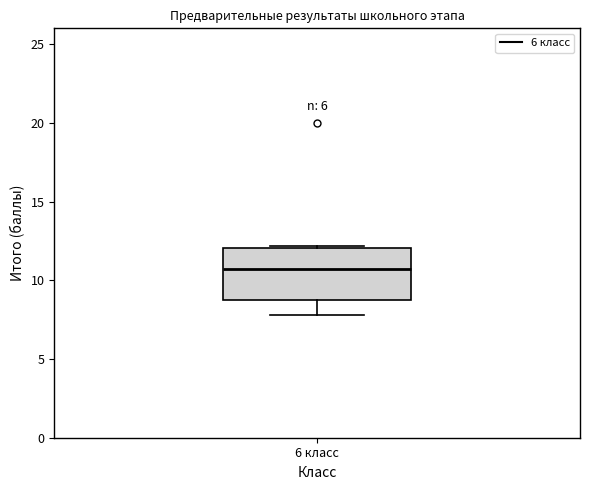

Transcribe this box plot: give where the median line is, the range the box spans, and where the two whiskers end, as read against the y-axis. The values are not printed on the chart, so give them approximately, as read against the axis.

median 10.5, box 9.0 to 12.0, whiskers 8.0 to 12.0 (just above the box's upper edge)